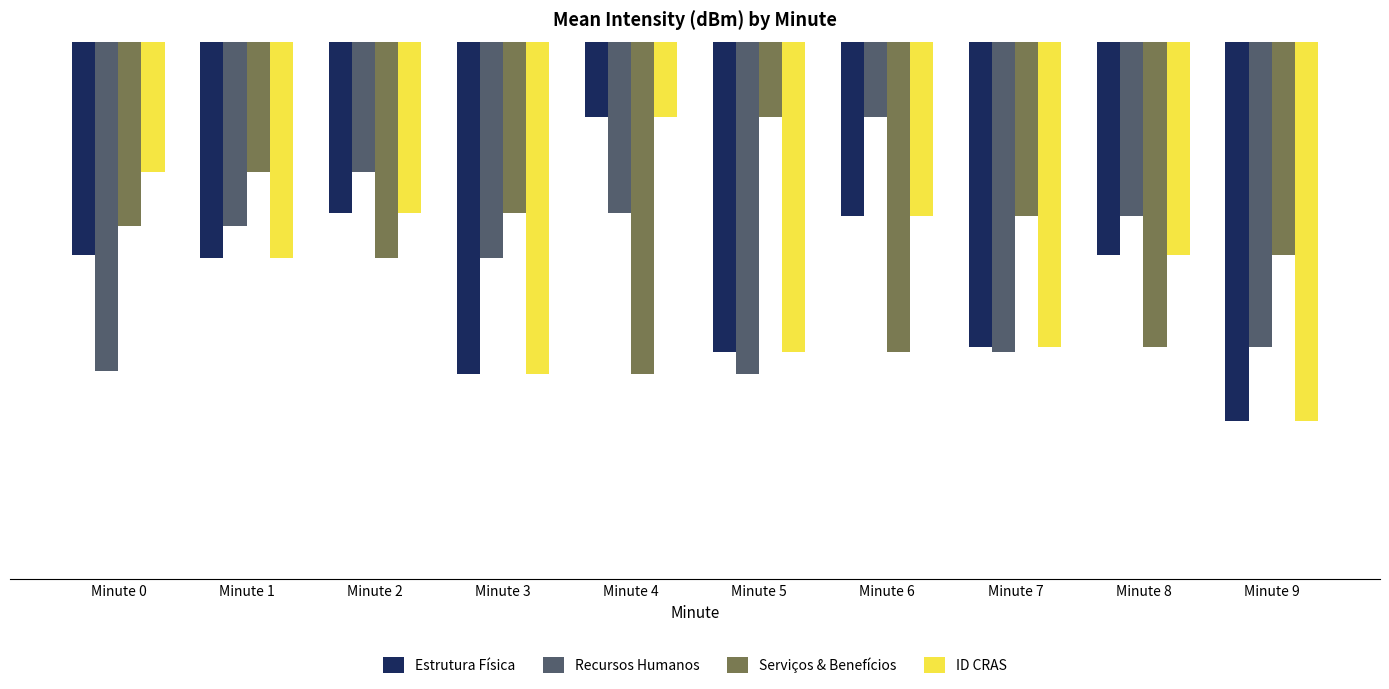

How many values in the Recursos Humanos series are below -118?

6